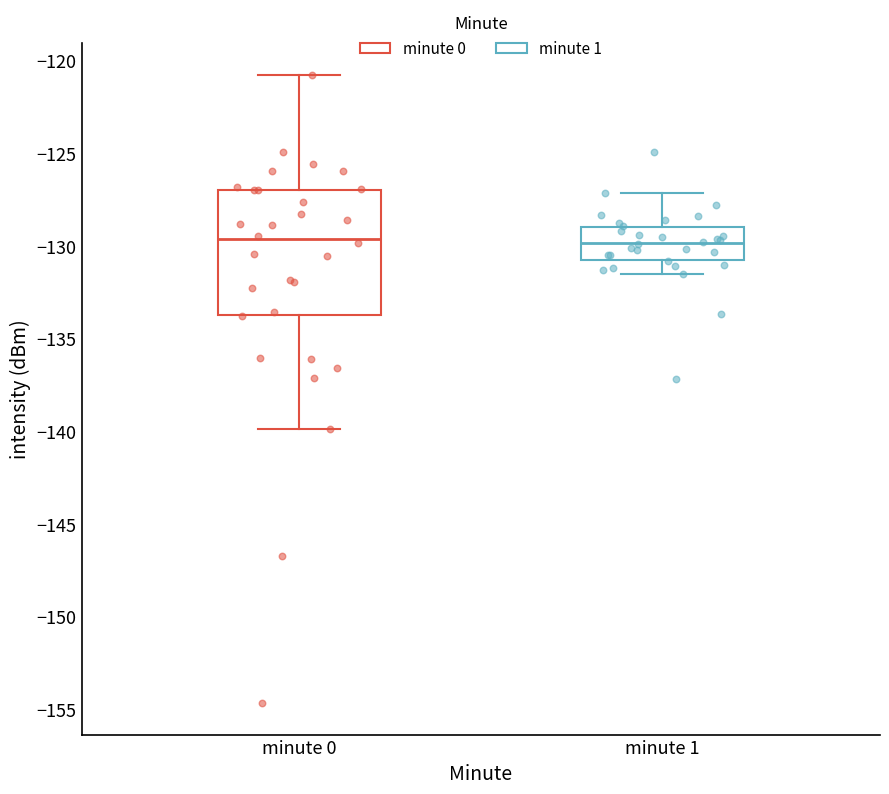

Reading left to right, read every box against the y-axis: the position of its median line, the range the box covers, and the ends of its whiskers. The values are not printed on the chart, so give them approximately, as read against the axis.

minute 0: median -129.5, box -133.5 to -127.0, whiskers -140.0 to -121.0
minute 1: median -130.0, box -130.5 to -129.0, whiskers -131.5 to -127.0